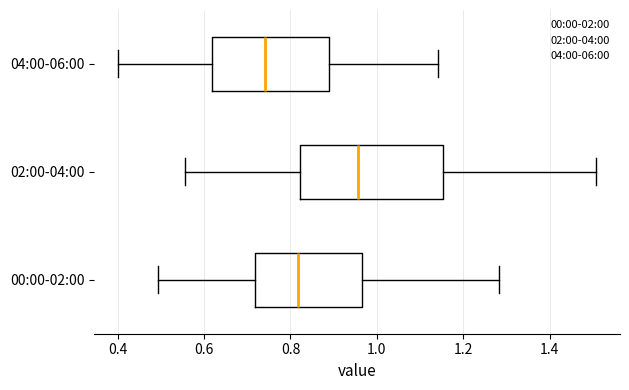

Which box has the furthest to the right median line?

02:00-04:00